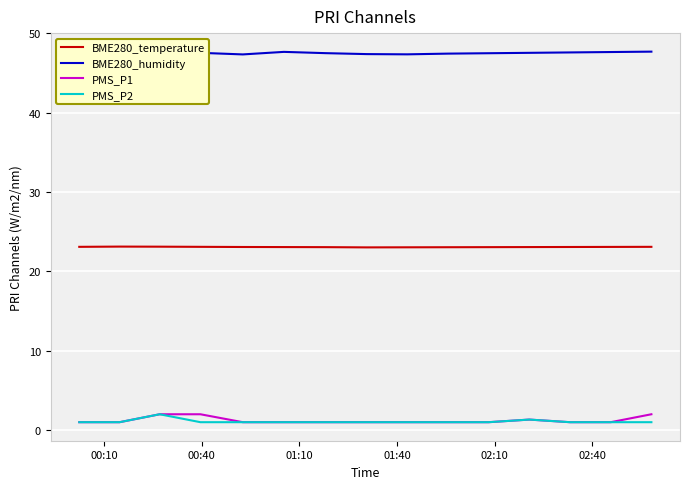

What is the highest value of the BME280_humidity series?

47.7